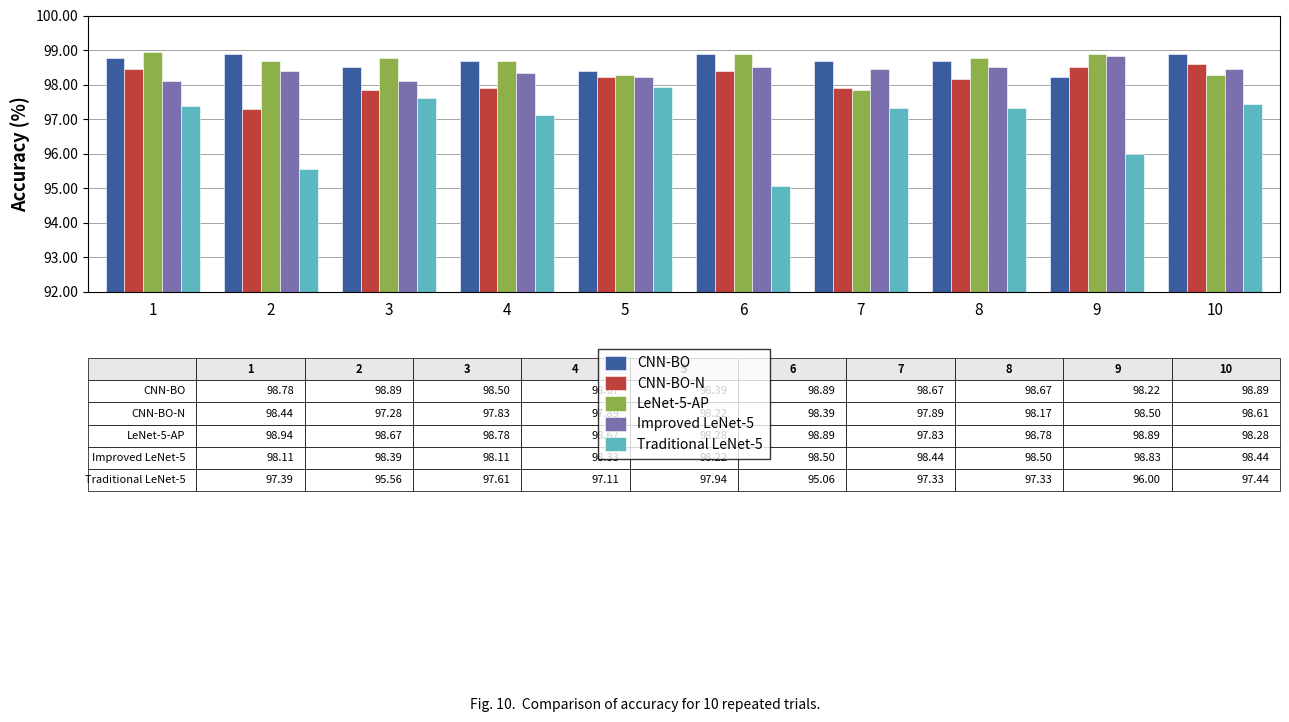

What is the difference between the highest and lowest values at 3?

1.2